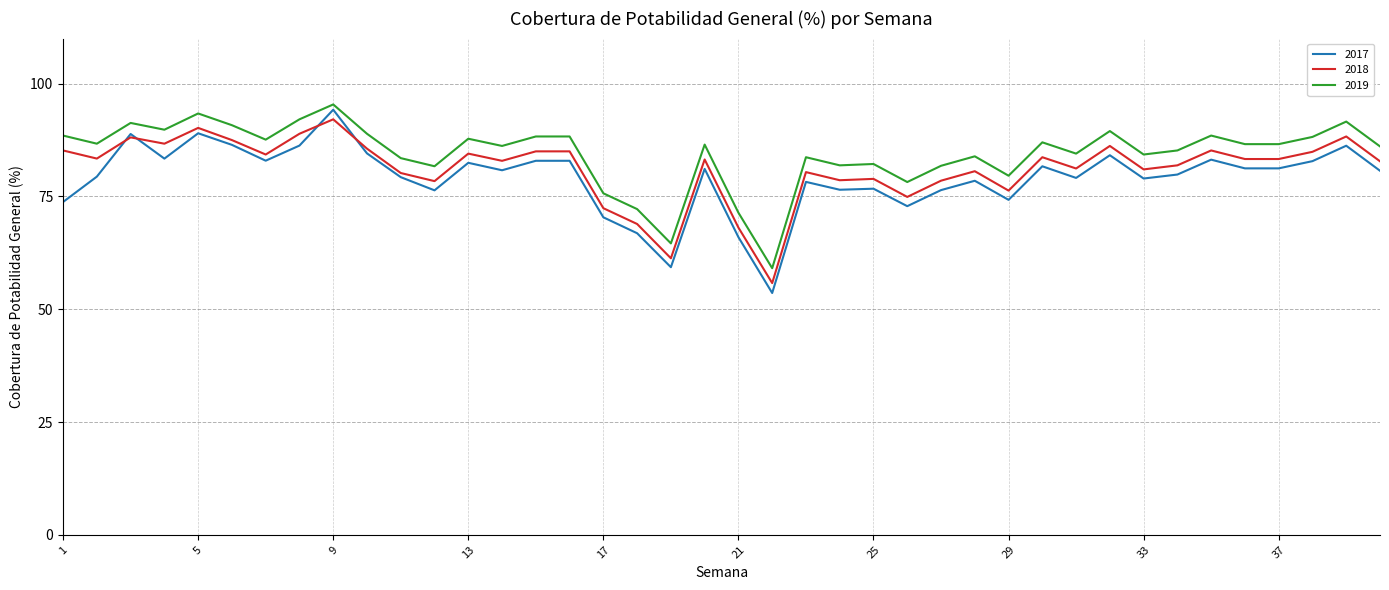

True or false: 2019 and 2018 intersect in this chart.

False